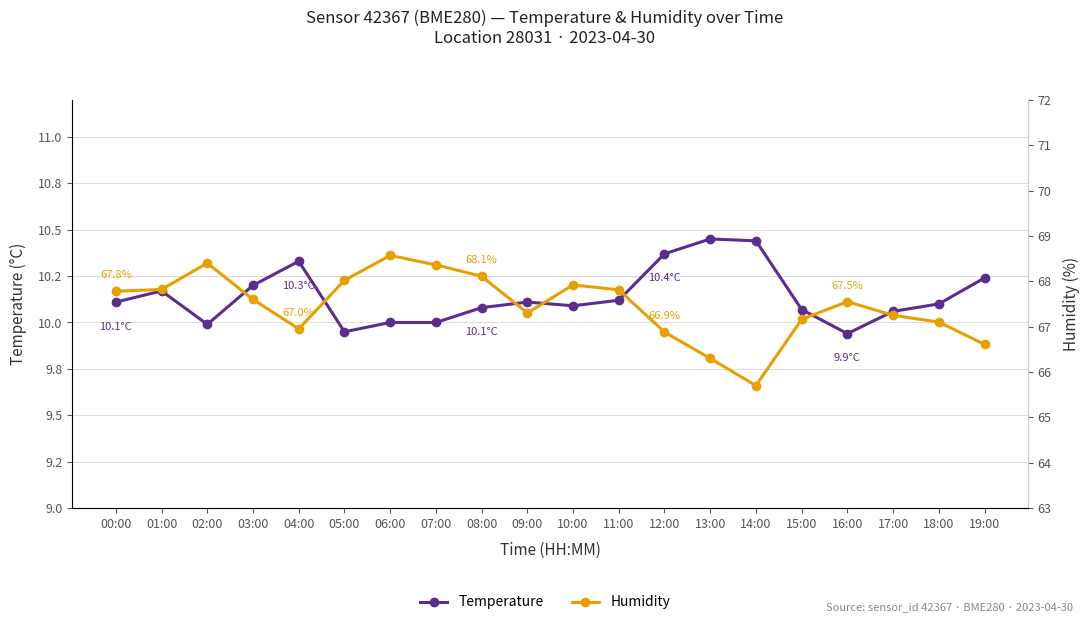

List the labels in order of Temperature value, smallest first.

16:00, 05:00, 02:00, 06:00, 07:00, 17:00, 15:00, 08:00, 10:00, 18:00, 00:00, 09:00, 11:00, 01:00, 03:00, 19:00, 04:00, 12:00, 14:00, 13:00